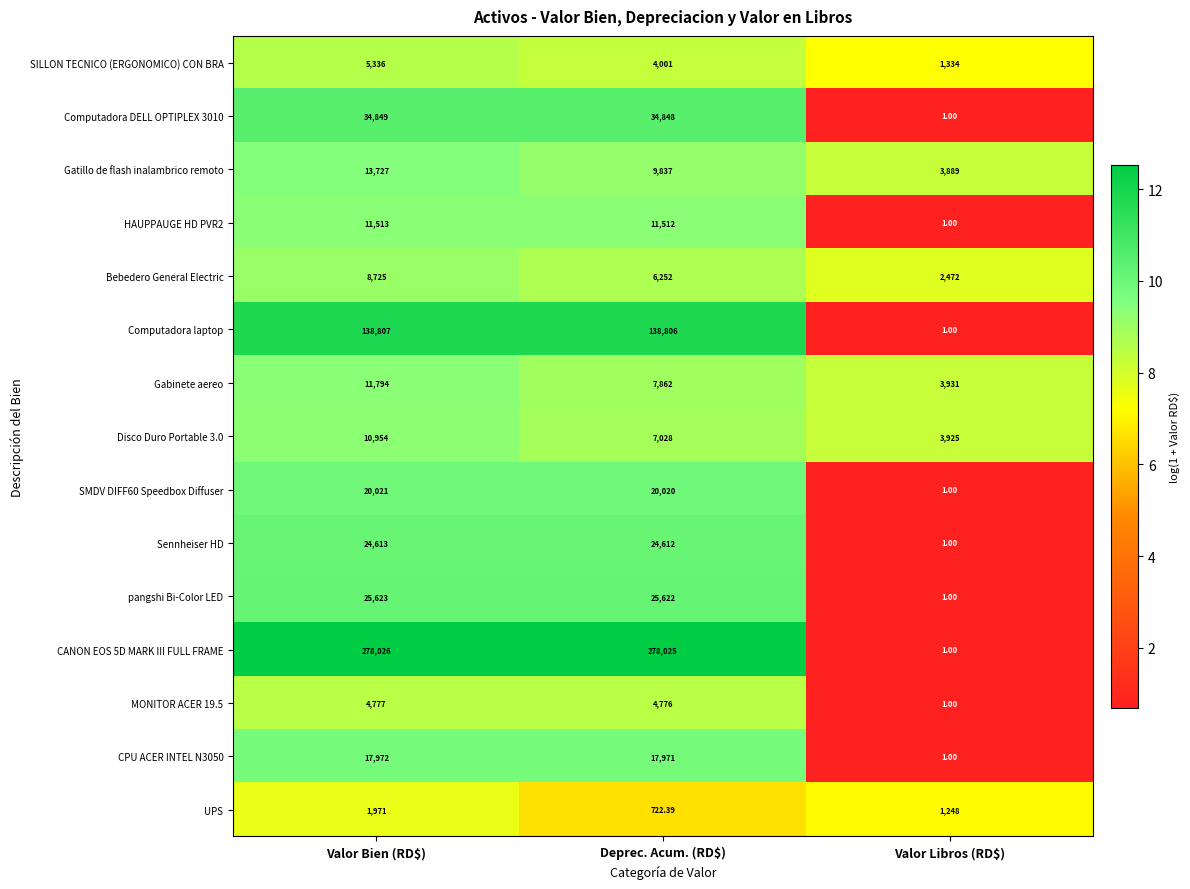

Which category has the lowest value in the SILLON TECNICO (ERGONOMICO) CON BRA series?

Valor Libros (RD$)